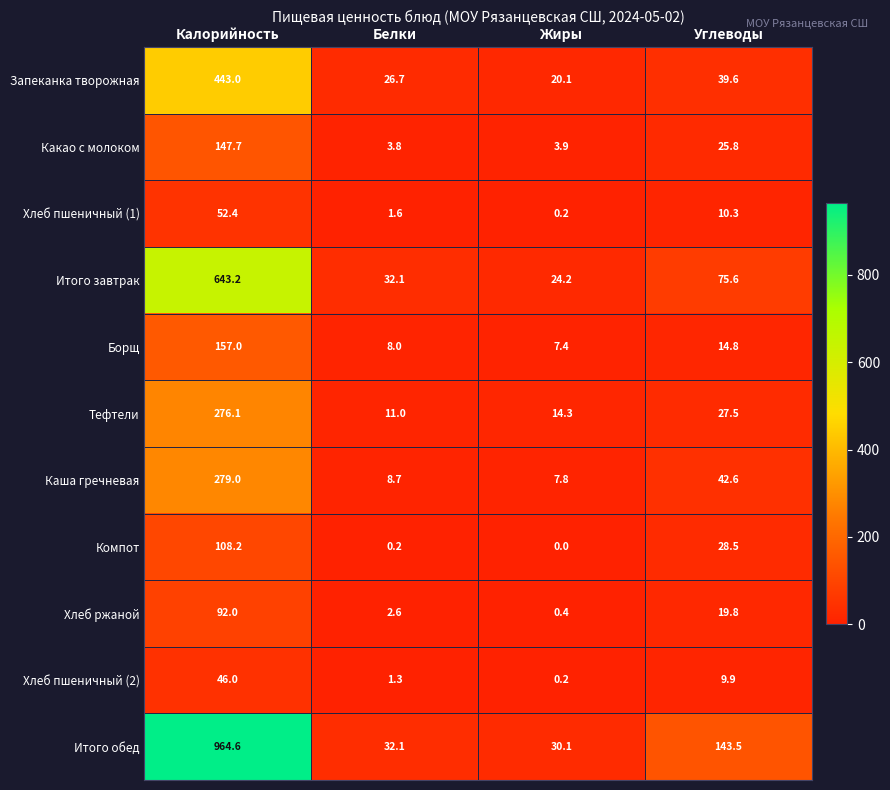

At which category does the chart reach its peak across all series?

Калорийность